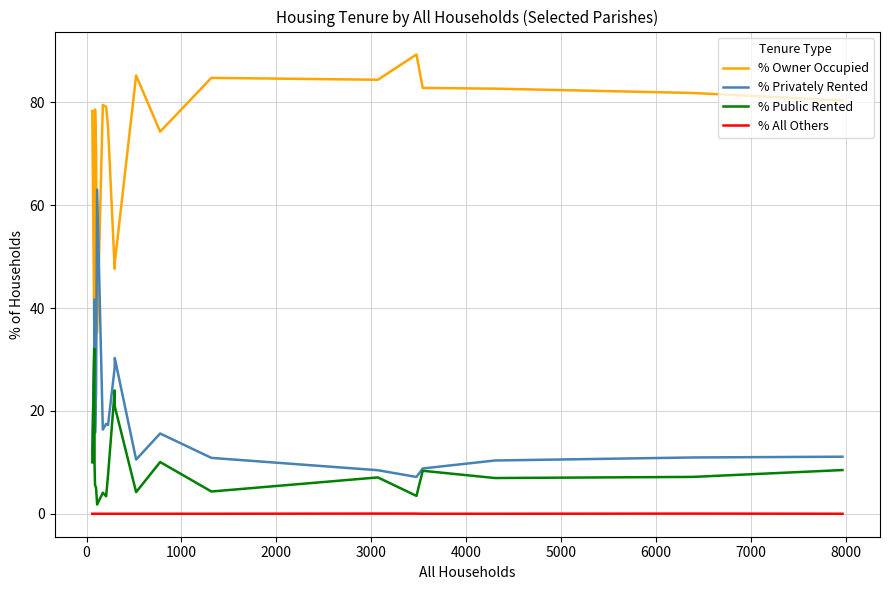

What is the maximum value shown in the chart?

89.3